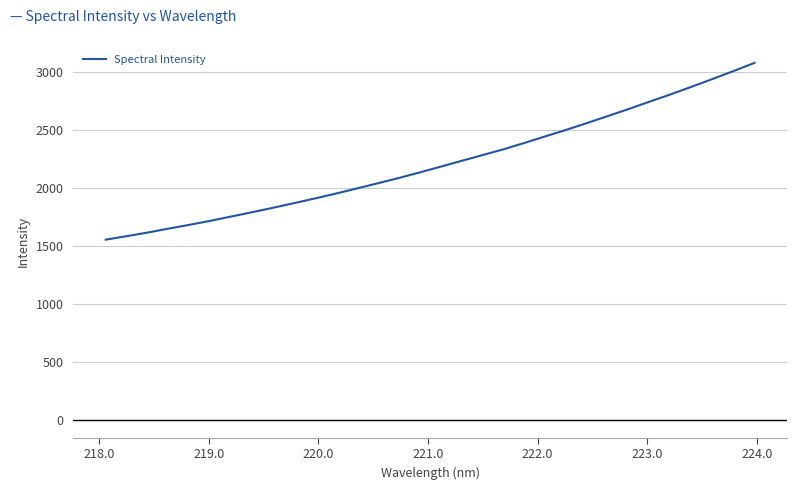

What is the maximum value shown in the chart?

3080.7